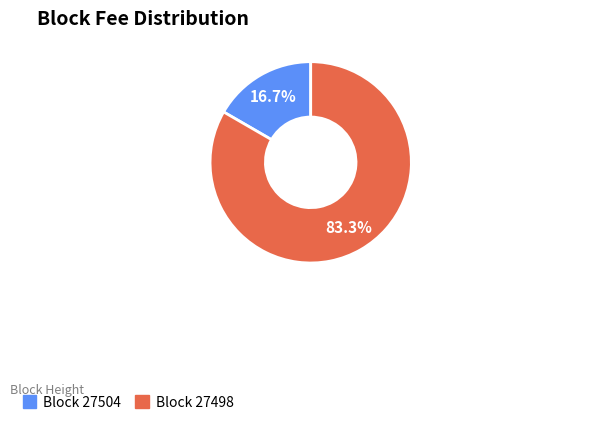

Is there any slice that represents more than half of the pie?

Yes